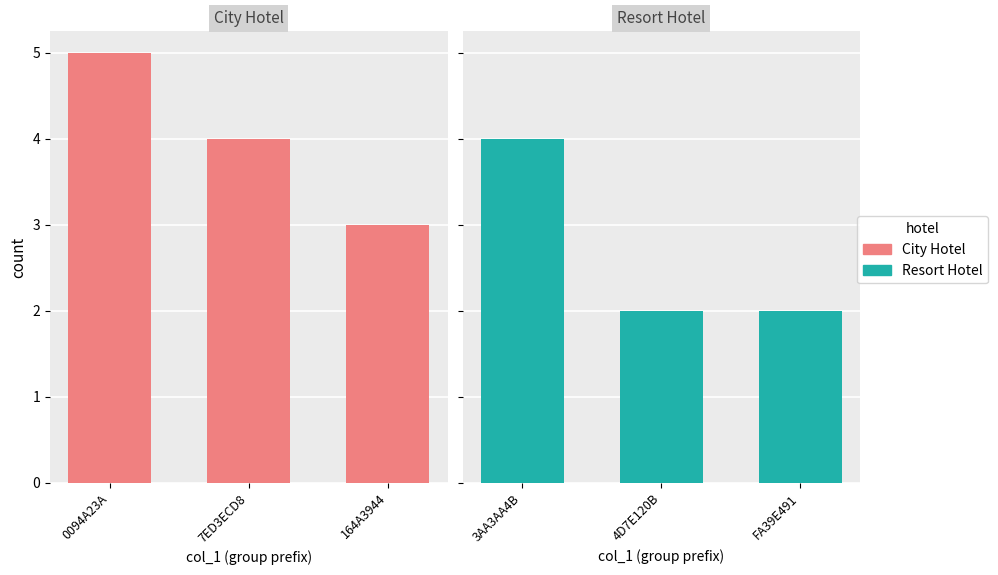

Which category has the highest value across all series?

0094A23A